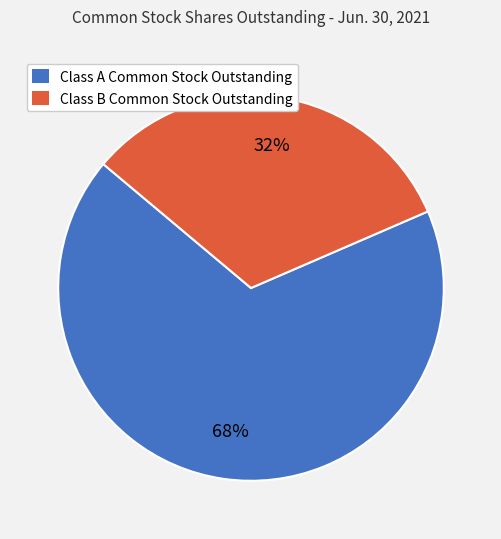

What percentage is the Class B Common Stock Outstanding slice, to the nearest percent?

32%